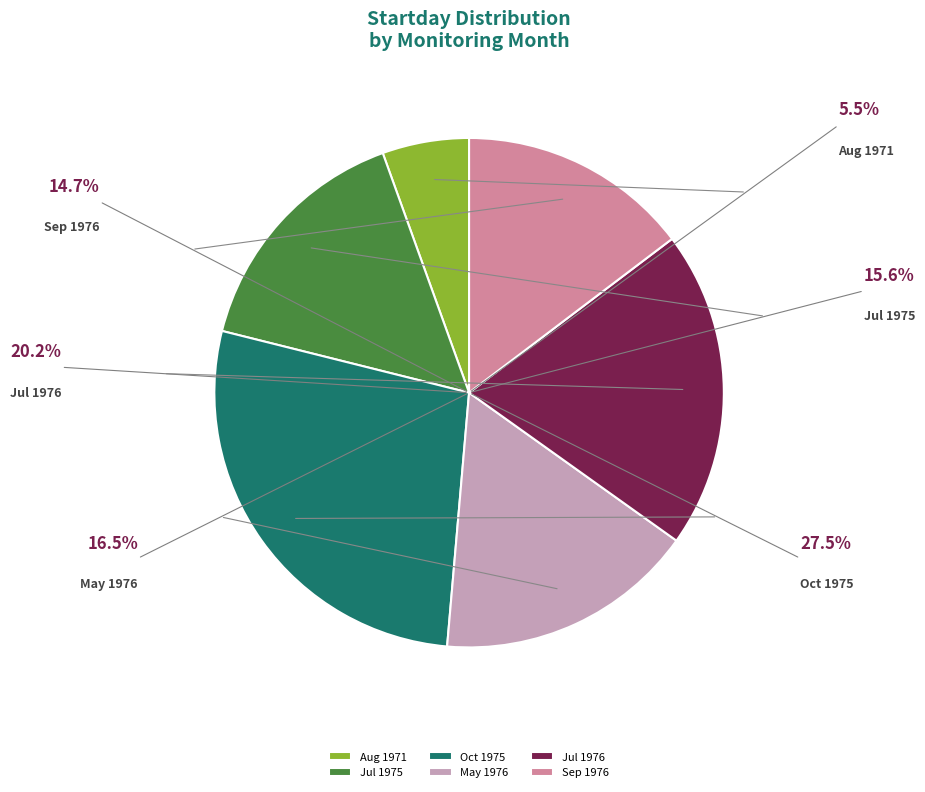

Does Jul 1976 account for over 50% of the chart?

No